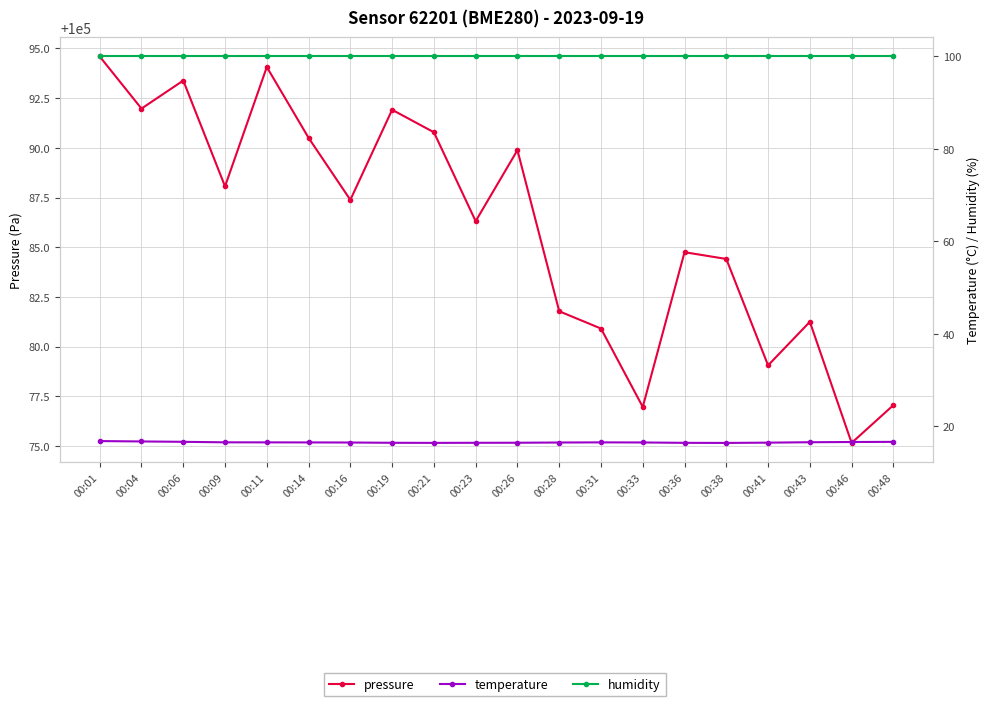

Which series has the widest spread of values?

pressure